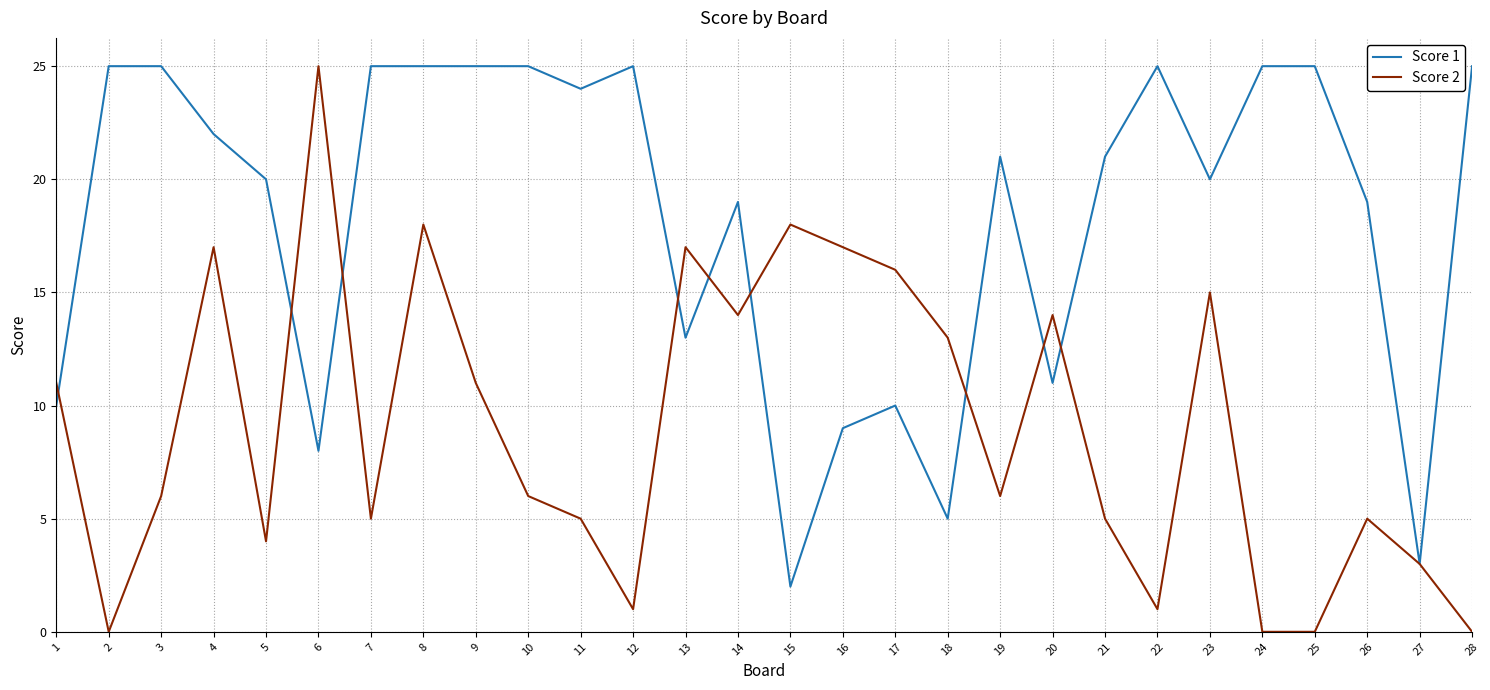

What is the maximum value for Score 1?

25